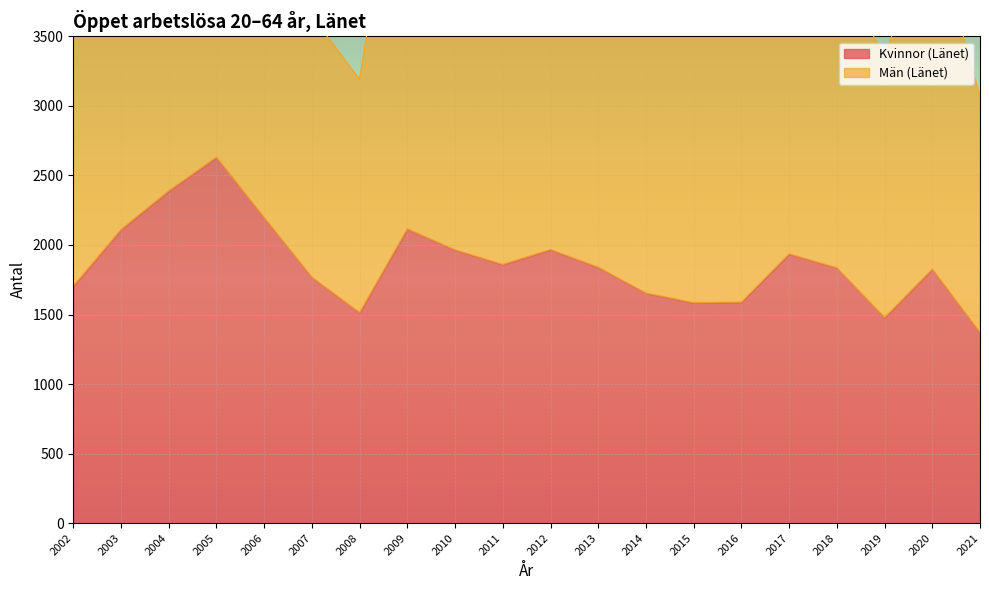

The chart shows a value of 1703 at 2002. True or false?

True